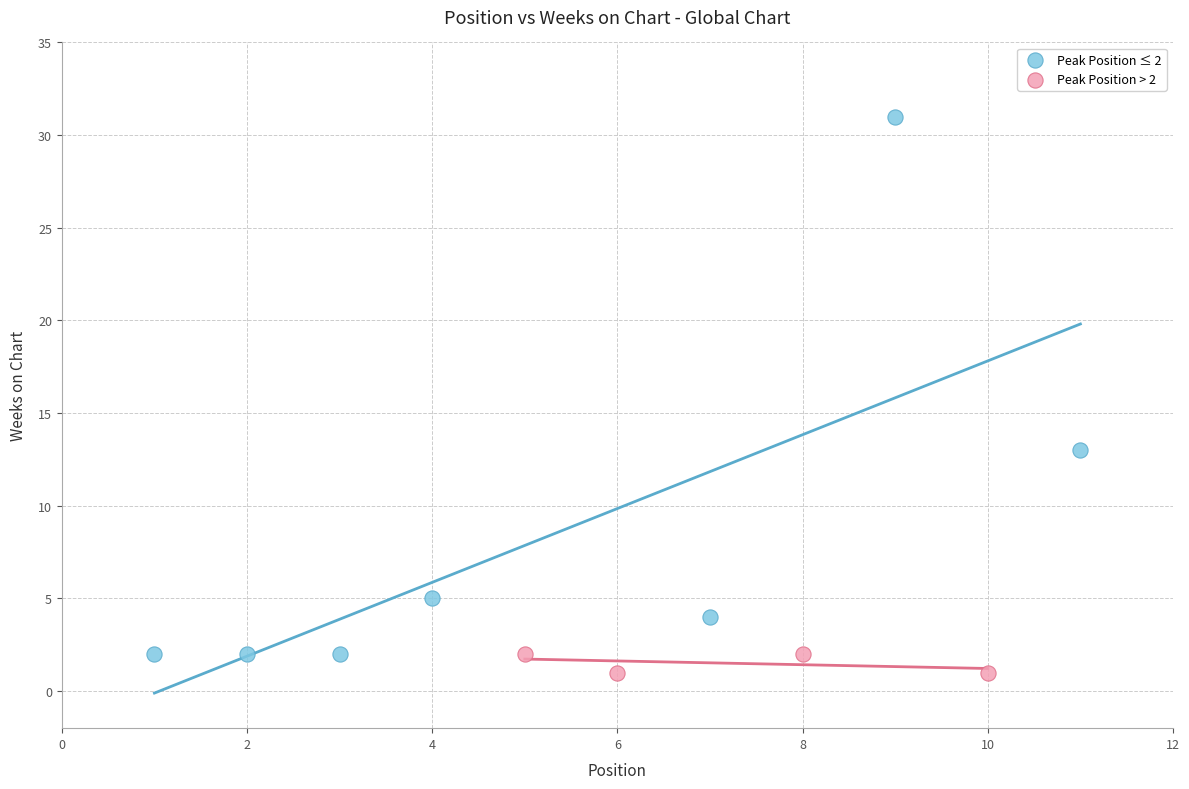

Which series contains the lowest Y value?

Peak Position > 2